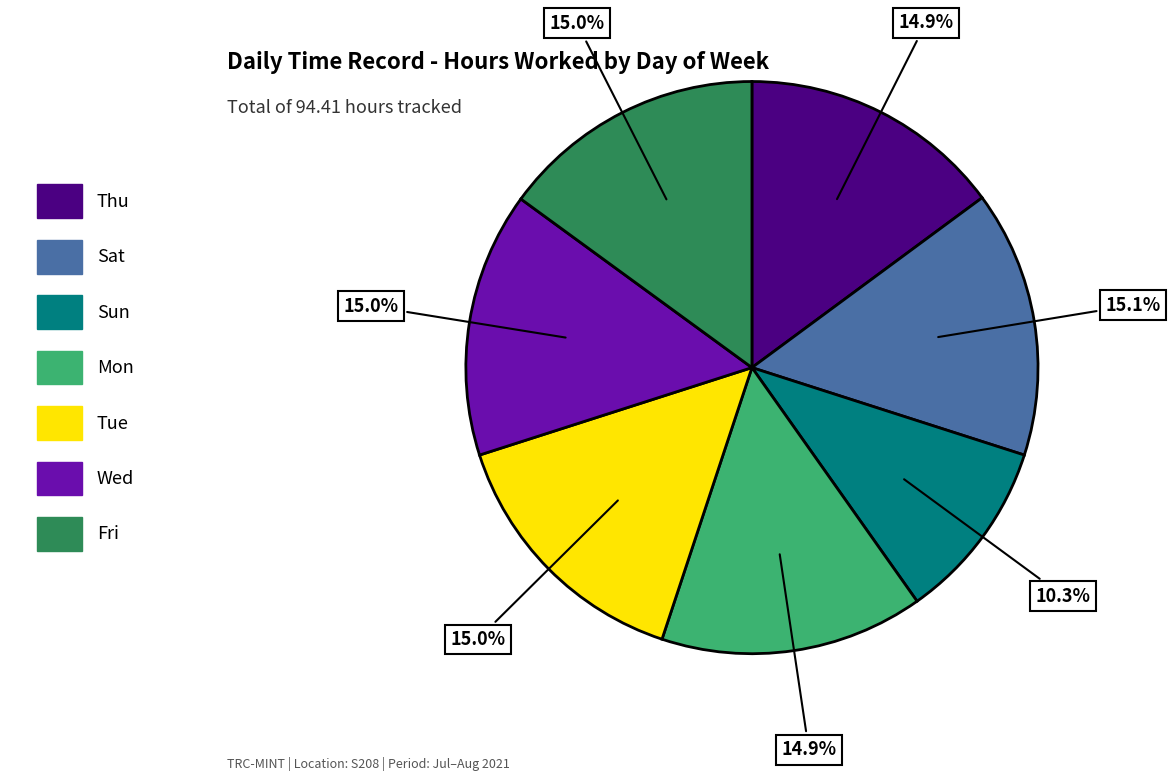

Which slice is the smallest?

Sun